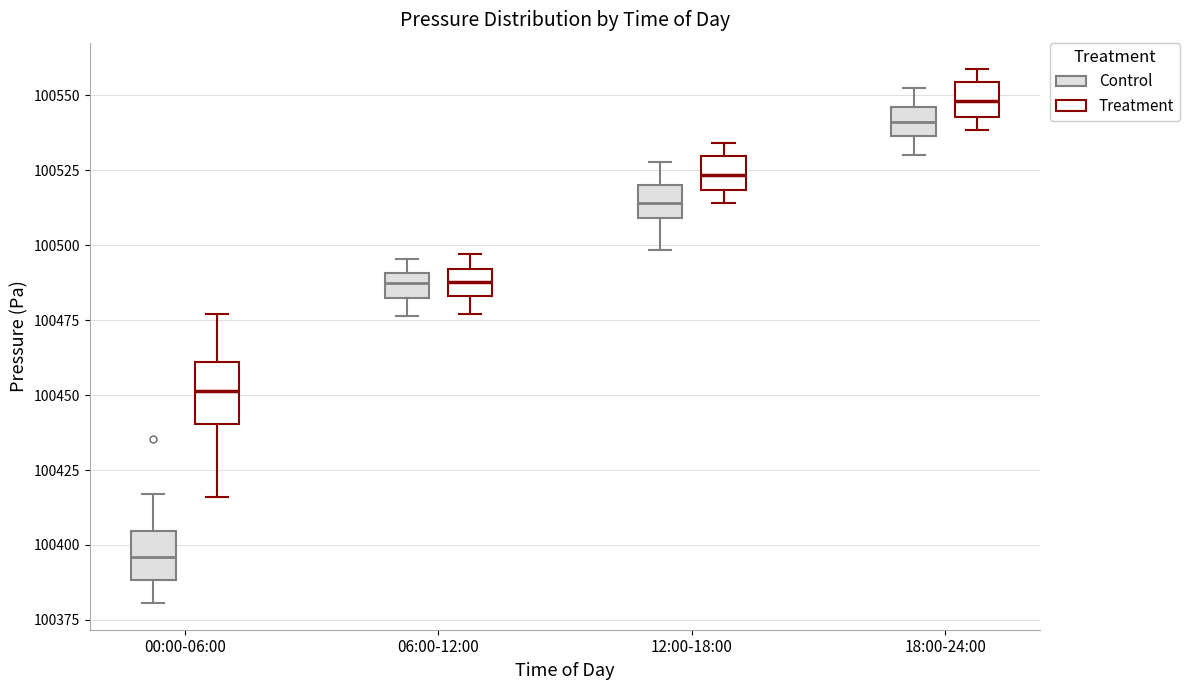

Which box has the highest median line?

18:00-24:00 (Treatment)